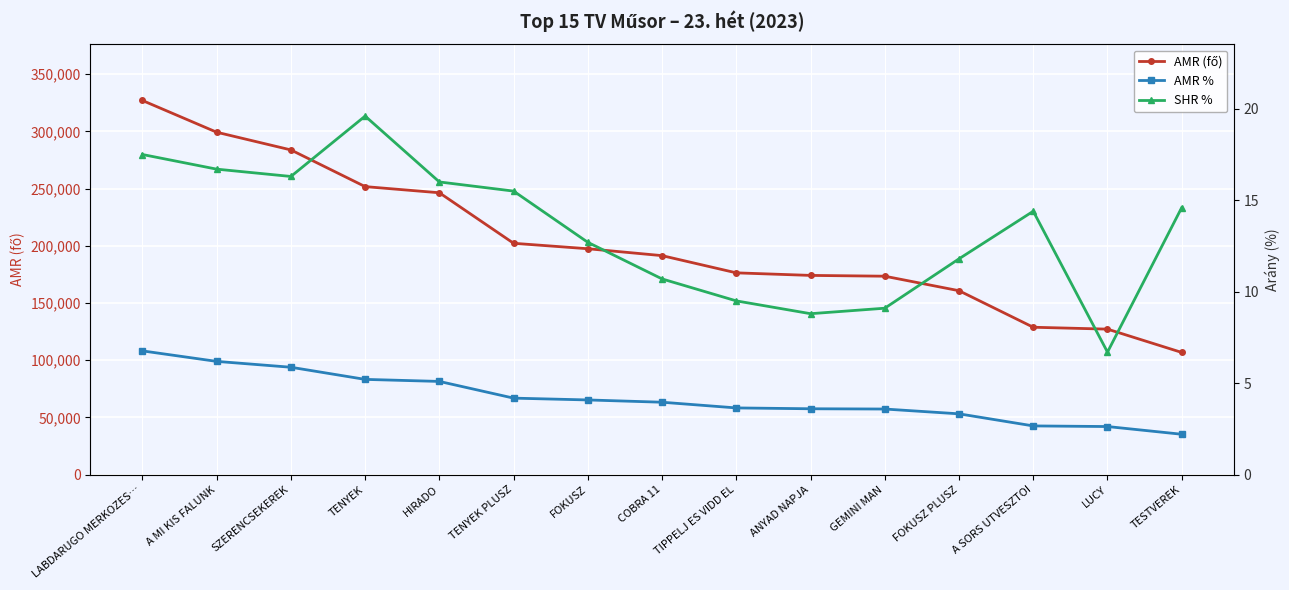

What is the label of the 7th point from the left?

FOKUSZ